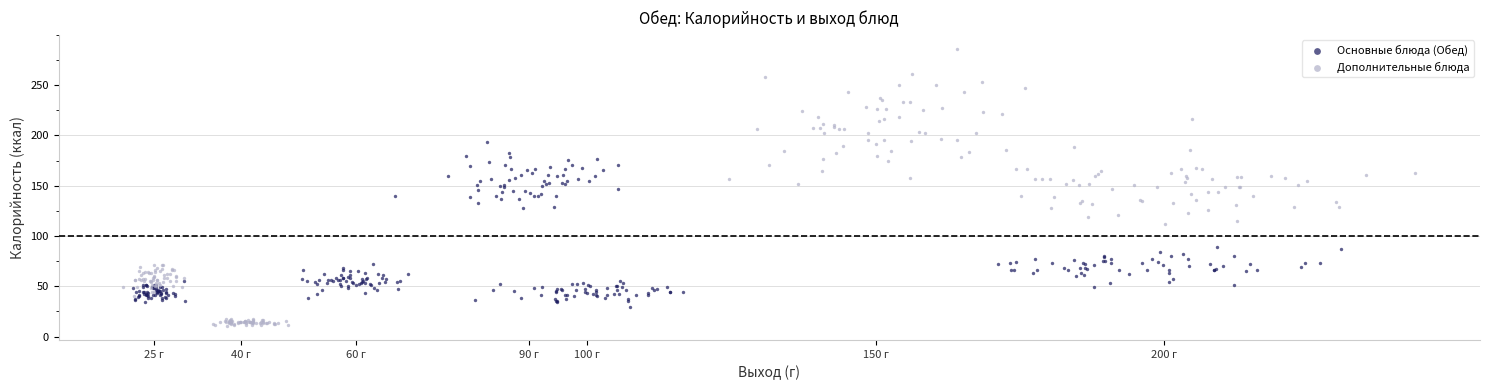

Which series has the widest spread of Y values?

Дополнительные блюда